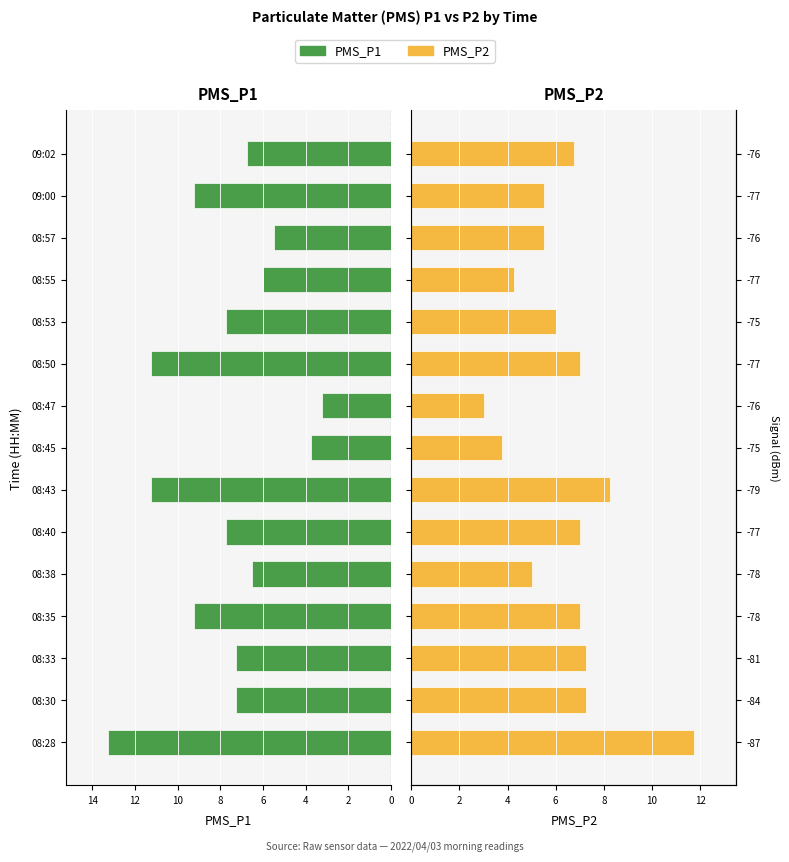

Does the chart contain stacked bars?

No